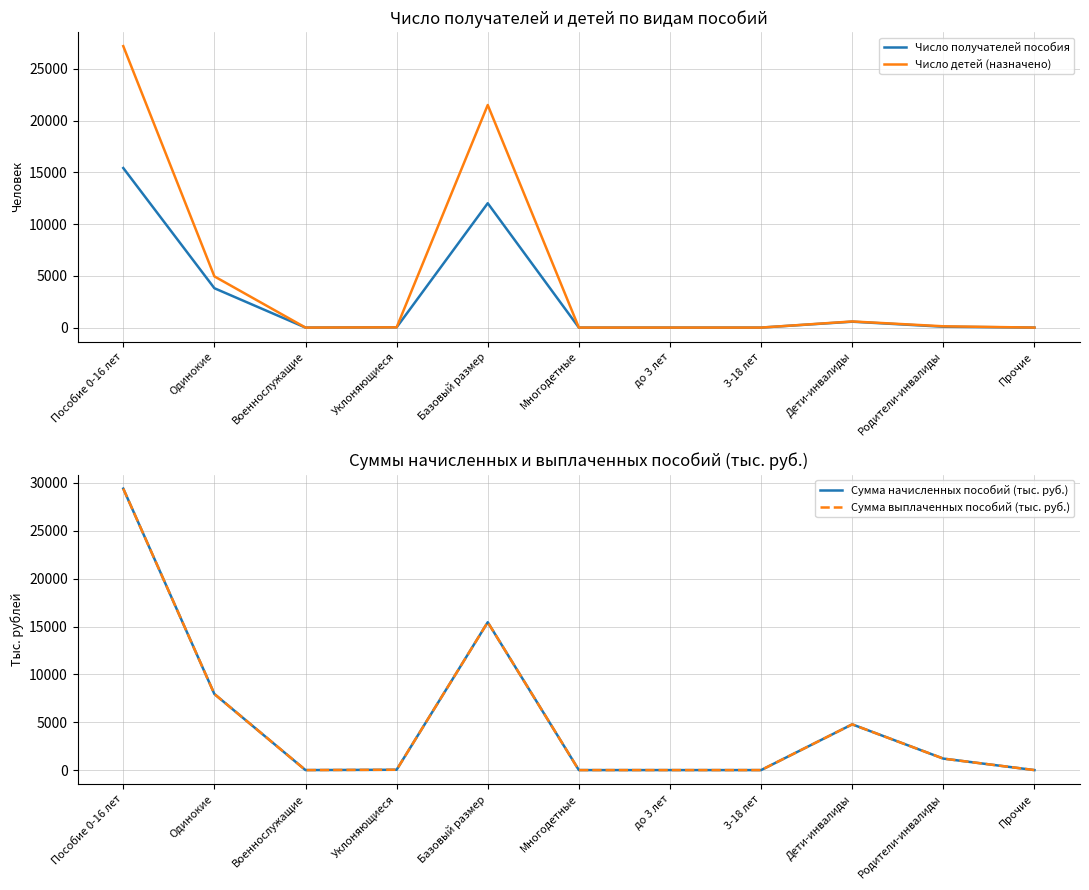

True or false: Число получателей пособия and Сумма выплаченных пособий (тыс. руб.) intersect in this chart.

False